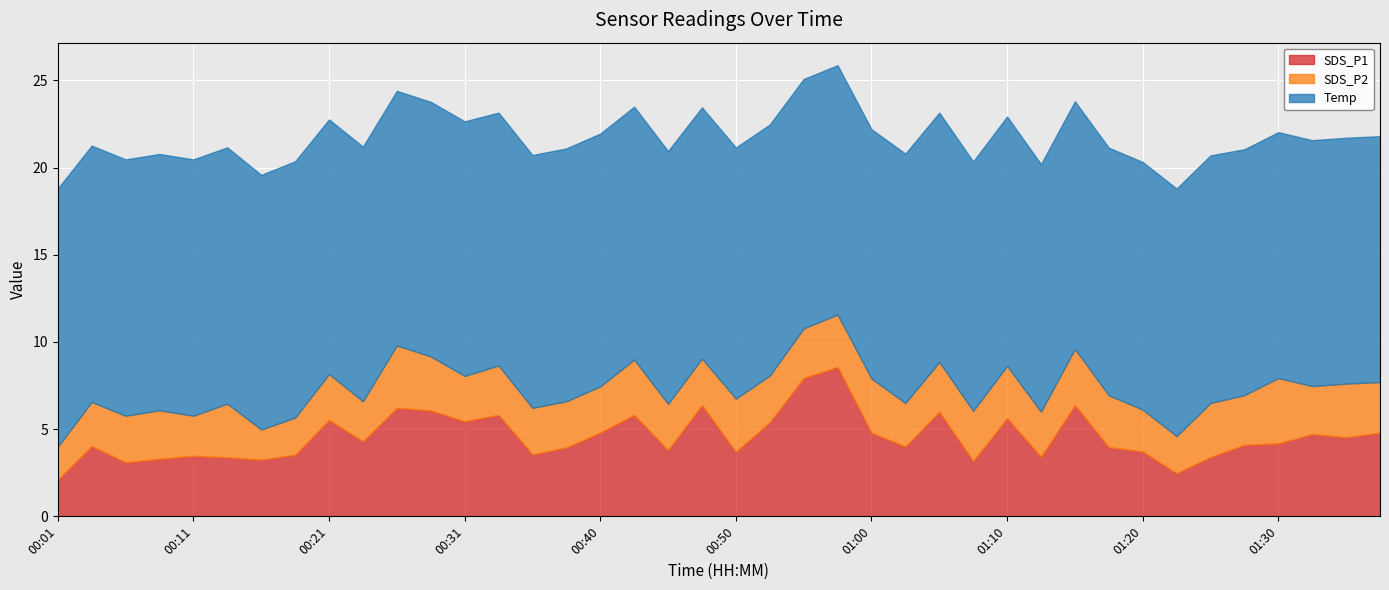

How many data points in SDS_P2 are less than 2?

2